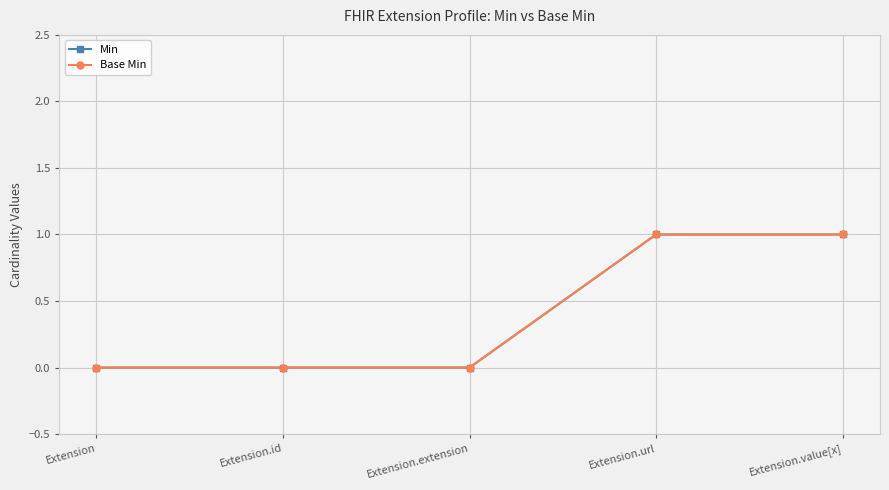

What position from the right is Extension.extension?

3